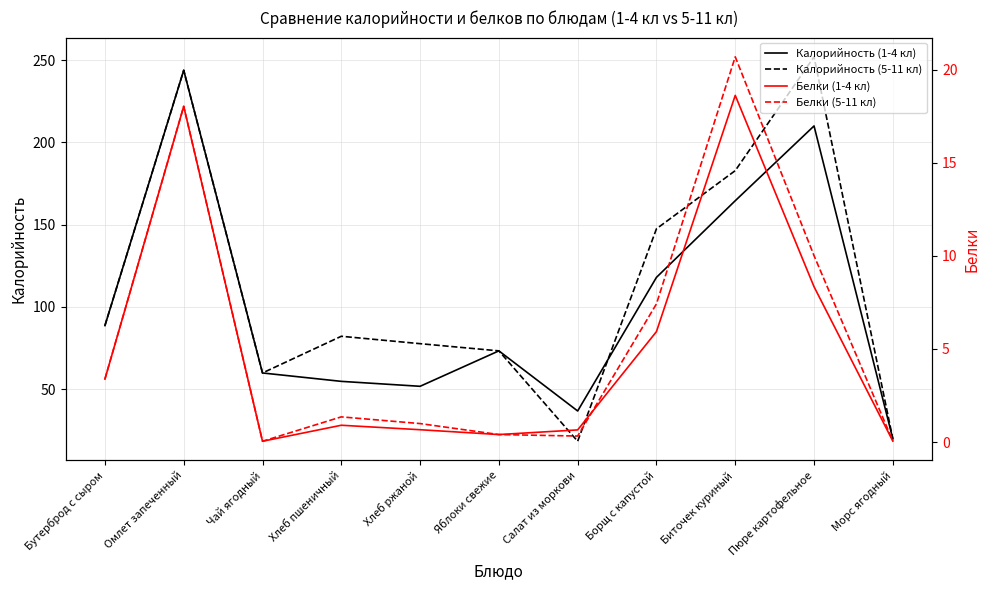

Rank the series at Яблоки свежие from lowest to highest value.

Белки (1-4 кл), Белки (5-11 кл), Калорийность (1-4 кл), Калорийность (5-11 кл)